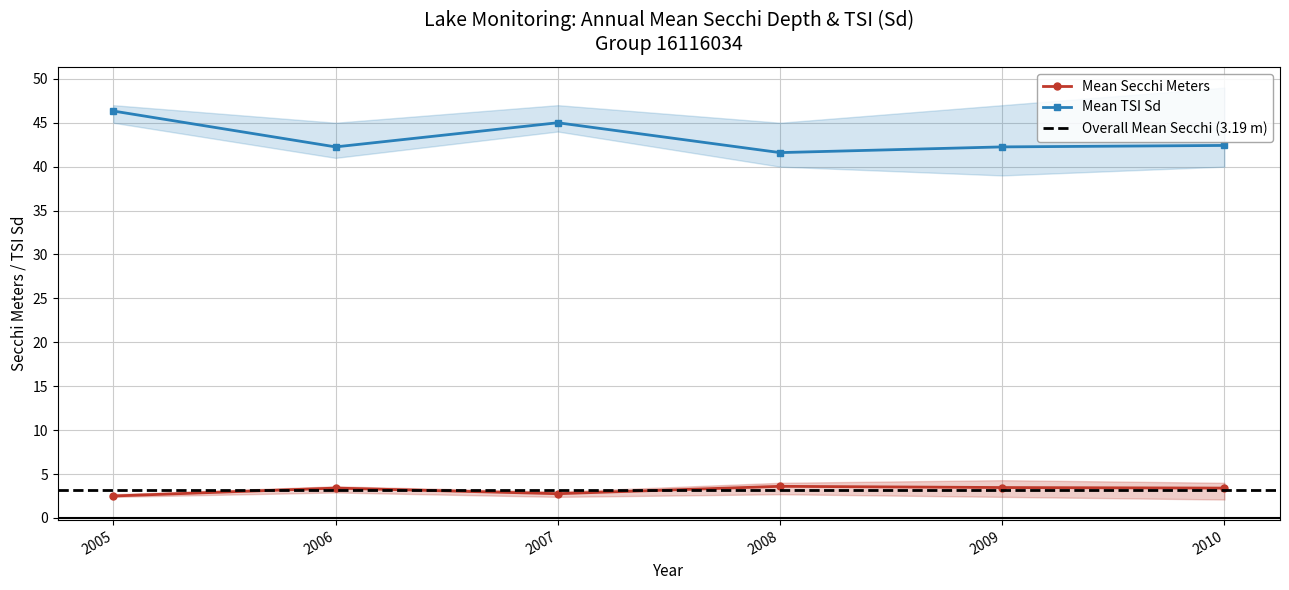

At which category is the sum across all series the highest?

2005